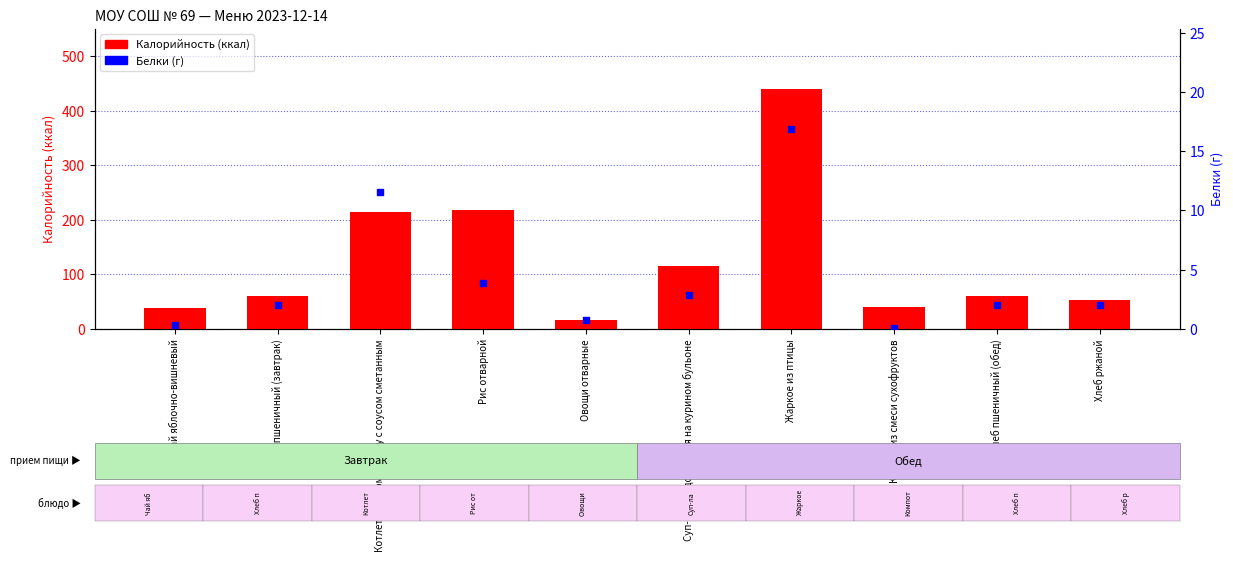

At how many categories does at least one series exceed 146?

3